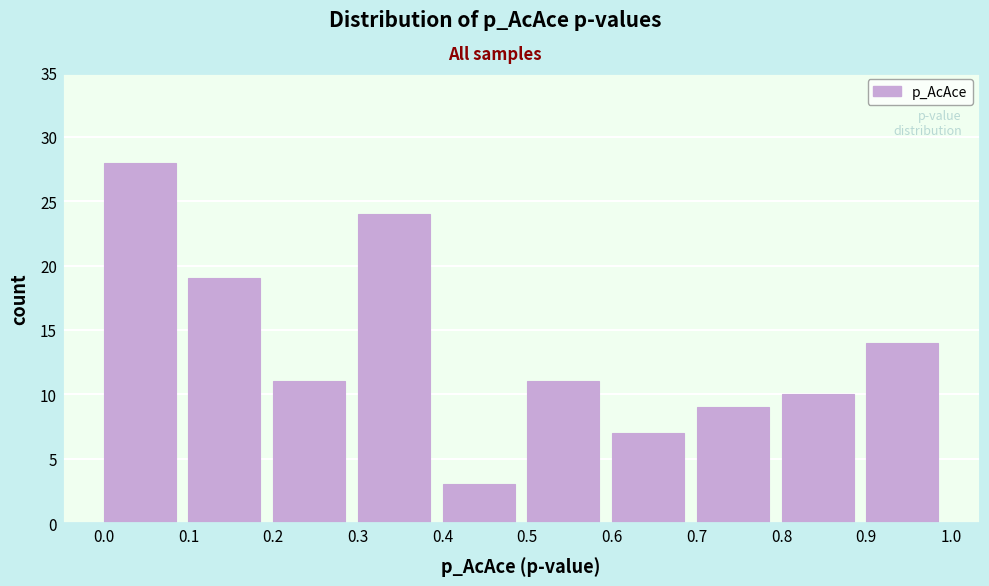

What is the height of the bar covering 0.0 to 0.1 on the x-axis? The values are not printed on the chart, so give them approximately, as read against the axis.

28